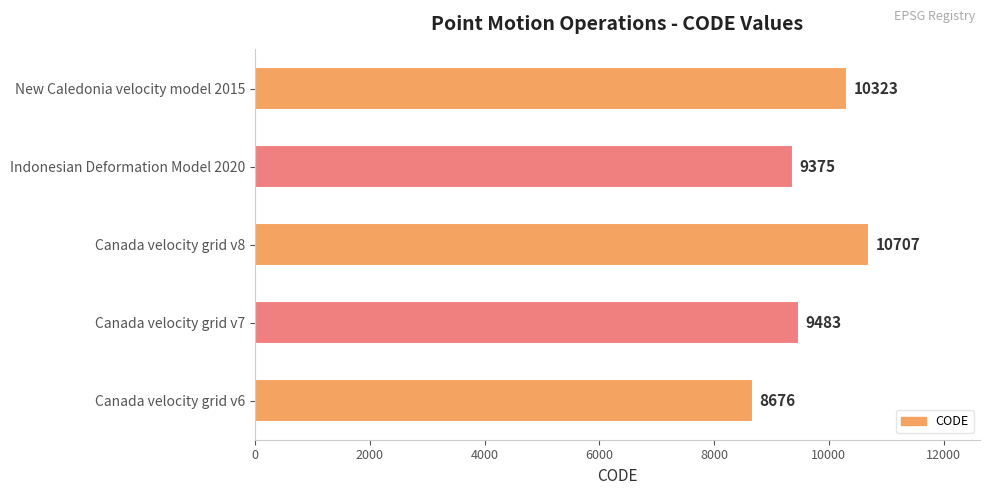

What is the ratio of the value at Canada velocity grid v6 to the value at New Caledonia velocity model 2015?

0.8